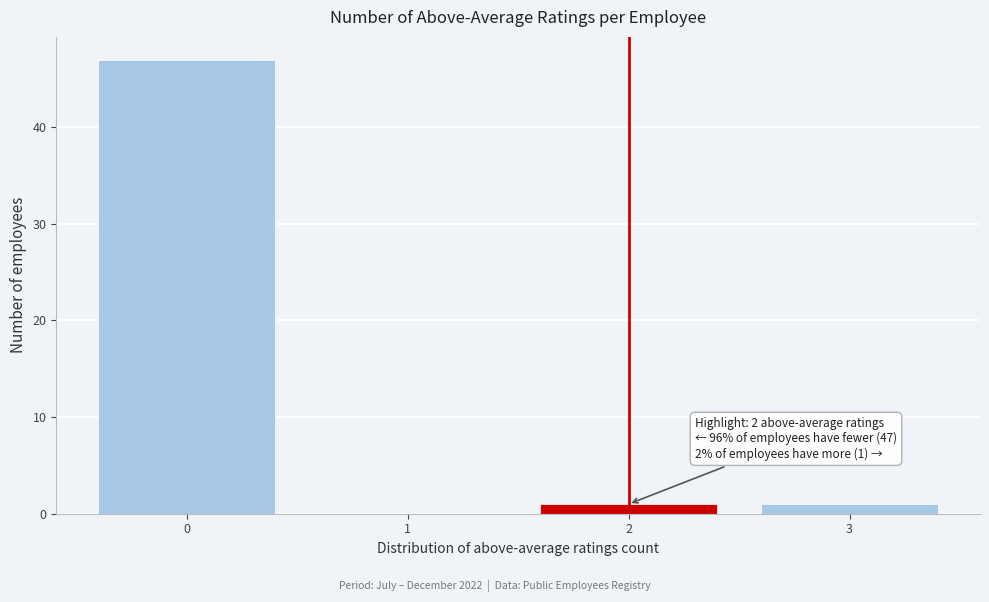

Reading left to right, extract all data points from this chart.

0=47	1=0	2=1	3=1